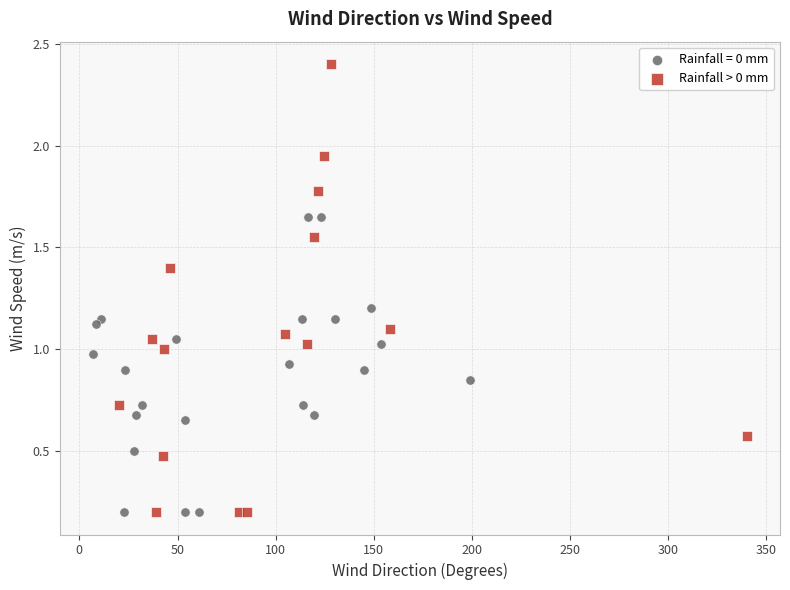

Which series reaches the maximum Y coordinate?

Rainfall > 0 mm